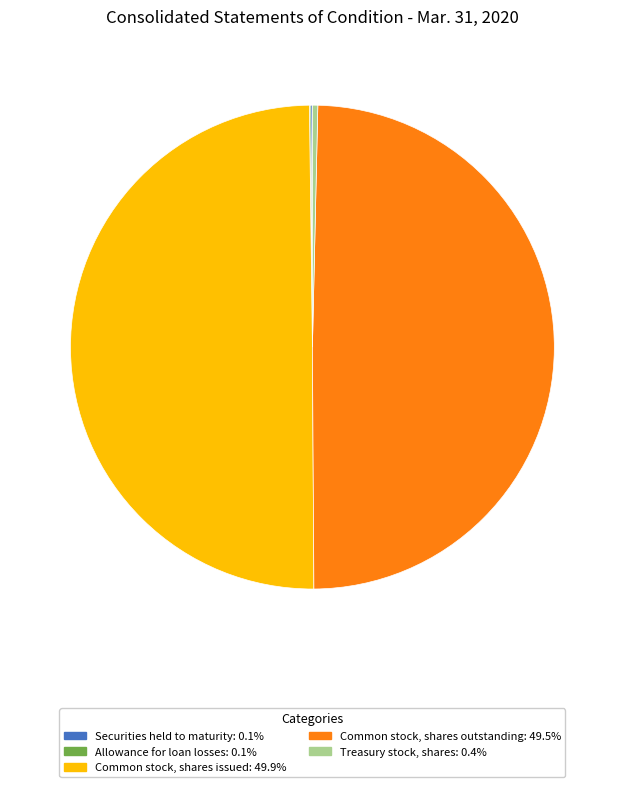

Rank the categories by value from lowest to highest.

Allowance for loan losses, Securities held to maturity, fair value, Treasury stock, shares, Common stock, shares outstanding, Common stock, shares issued